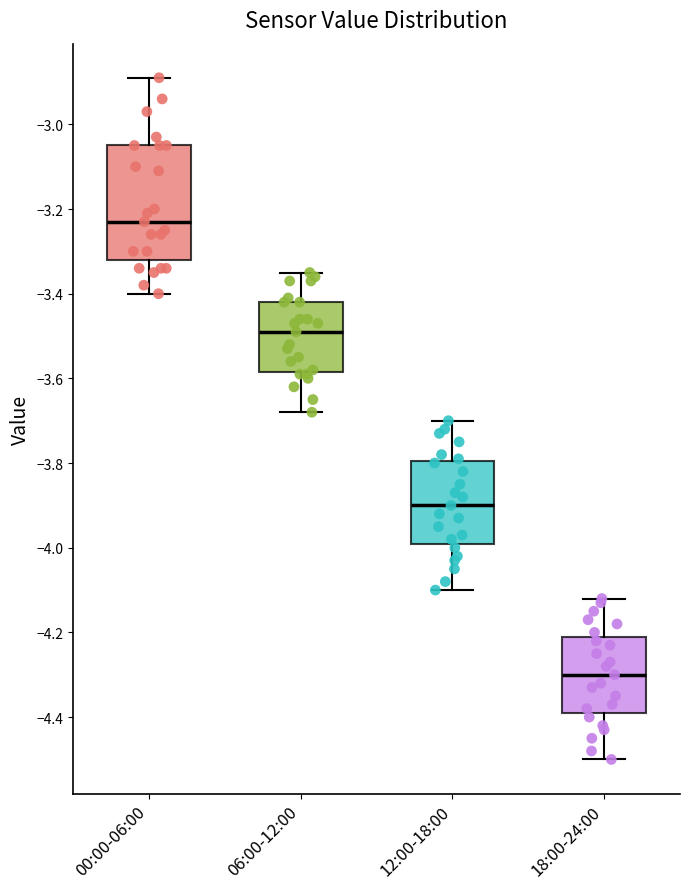

Which box has the lowest median line?

18:00-24:00